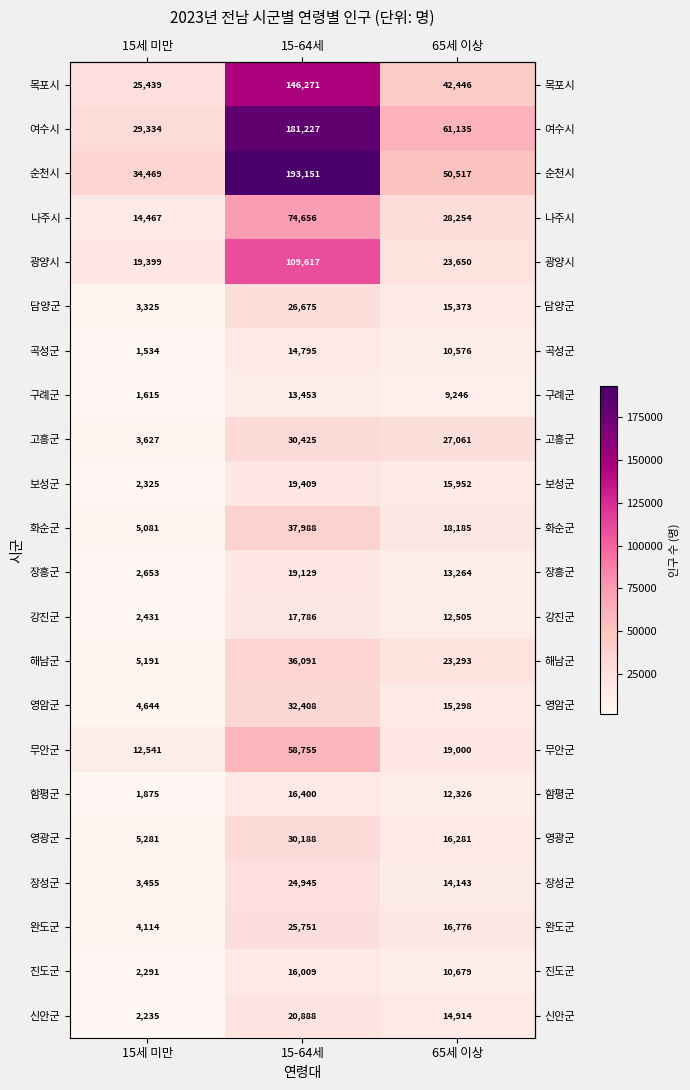

Rank the series at 15세 미만 from lowest to highest value.

곡성군, 구례군, 함평군, 신안군, 진도군, 보성군, 강진군, 장흥군, 담양군, 장성군, 고흥군, 완도군, 영암군, 화순군, 해남군, 영광군, 무안군, 나주시, 광양시, 목포시, 여수시, 순천시